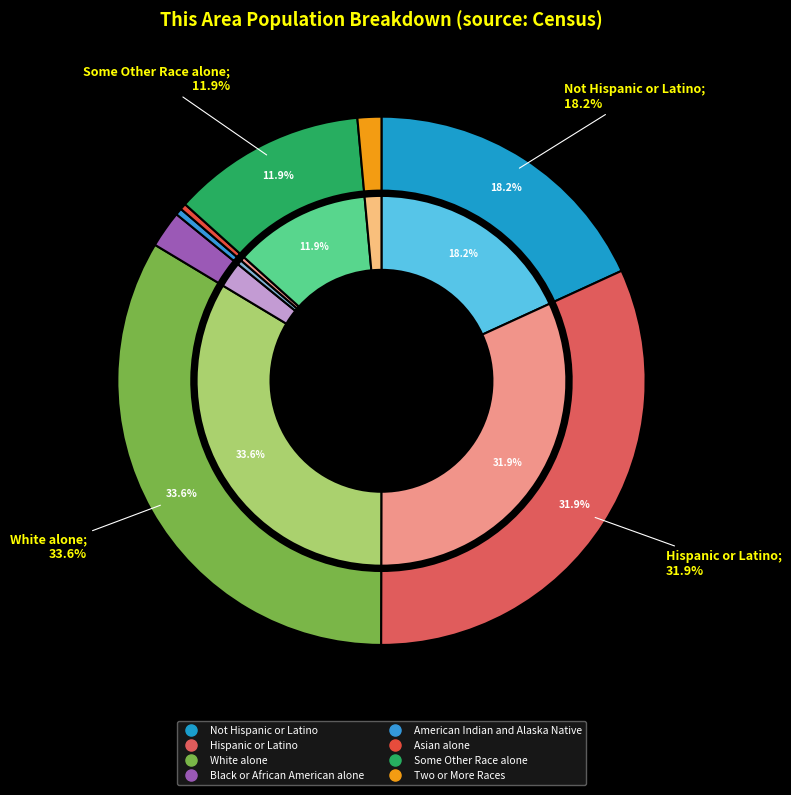

To the nearest percent, what portion does Not Hispanic or Latino represent?

18%